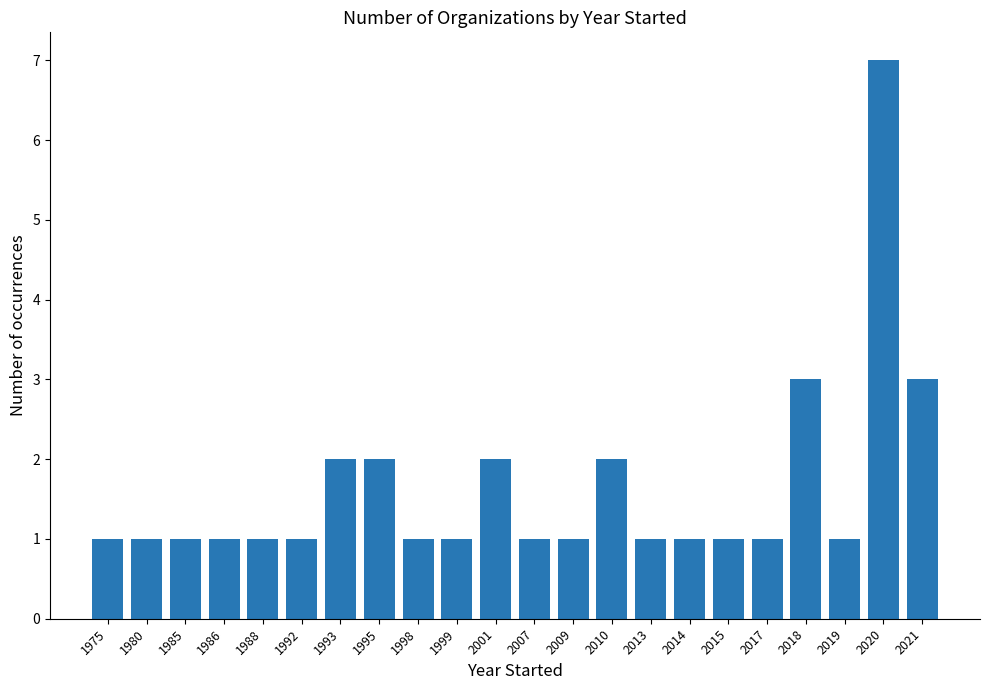

What is the sum of the values at 2014 and 2018?

4